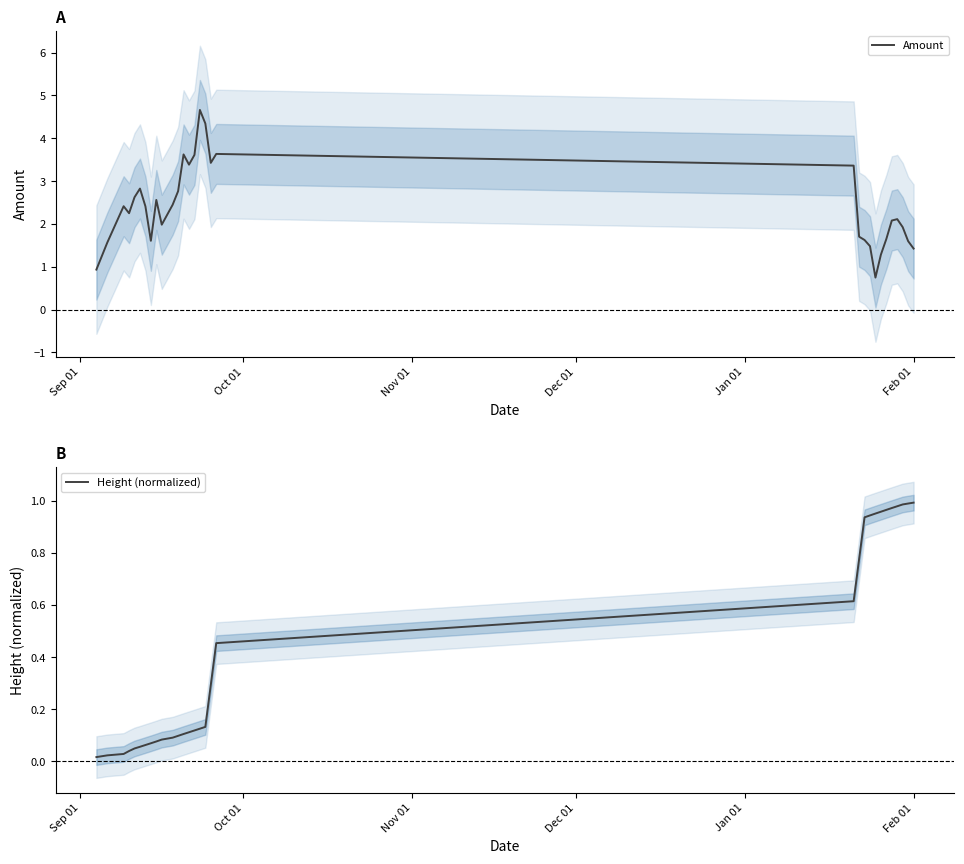

True or false: Height (normalized) and Amount cross at least once.

True